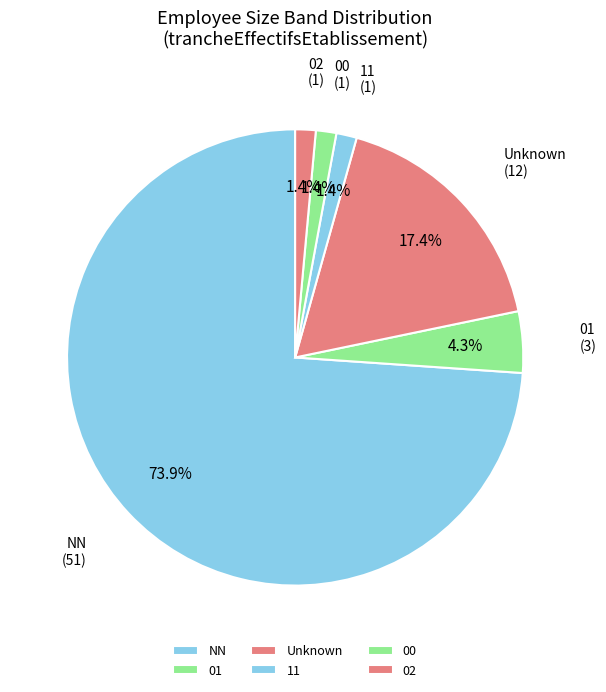

Which category has the biggest portion of the pie?

NN